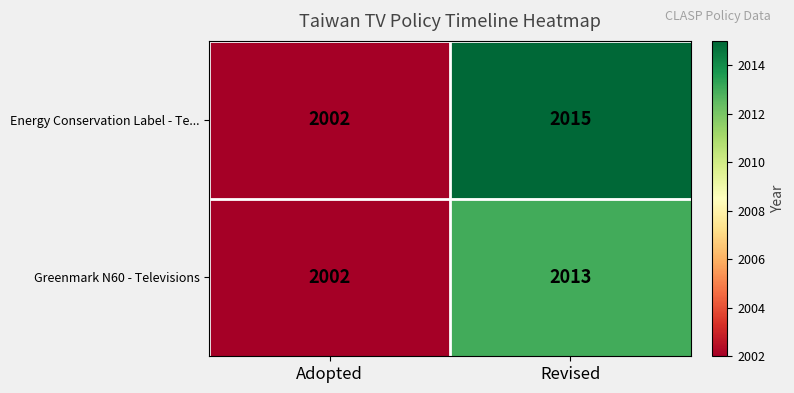

At Revised, list the series in order from smallest to largest.

Greenmark N60 - Televisions, Energy Conservation Label - Te...